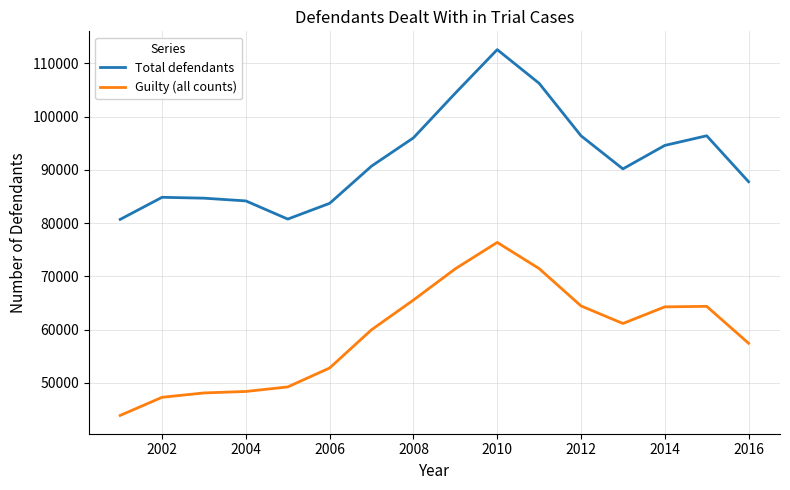

Rank the series by their average value, from lowest to highest.

Guilty (all counts), Total defendants